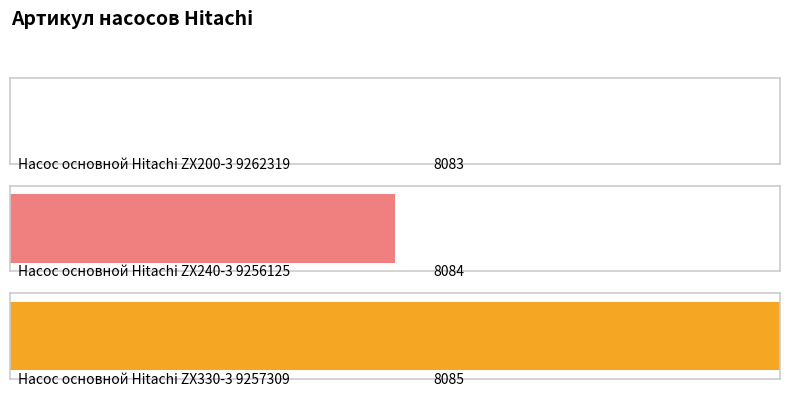

Rank the categories by value from highest to lowest.

Насос основной Hitachi ZX330-3 9257309, Насос основной Hitachi ZX240-3 9256125, Насос основной Hitachi ZX200-3 9262319